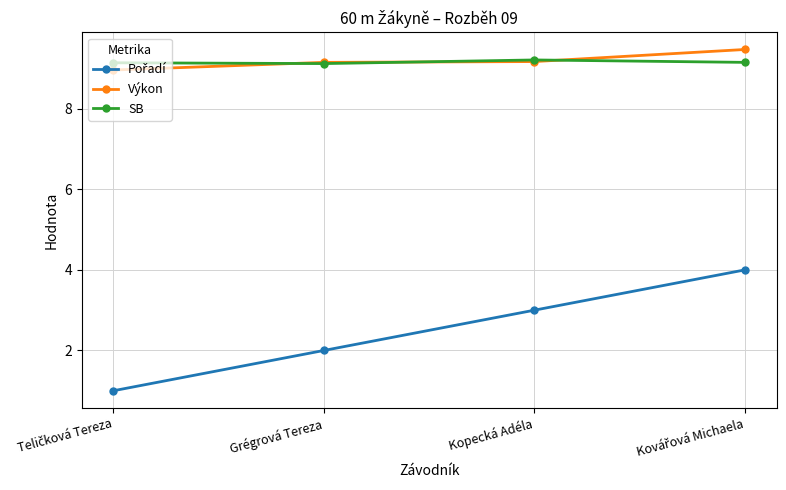

Where is the first local maximum for SB?

Kopecká Adéla